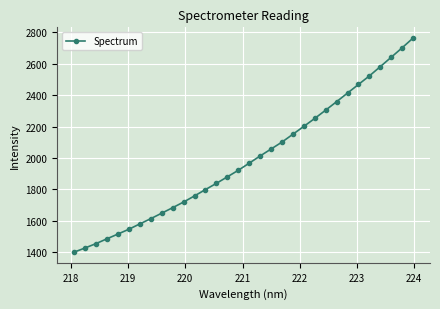

What is the maximum value shown in the chart?

2761.9